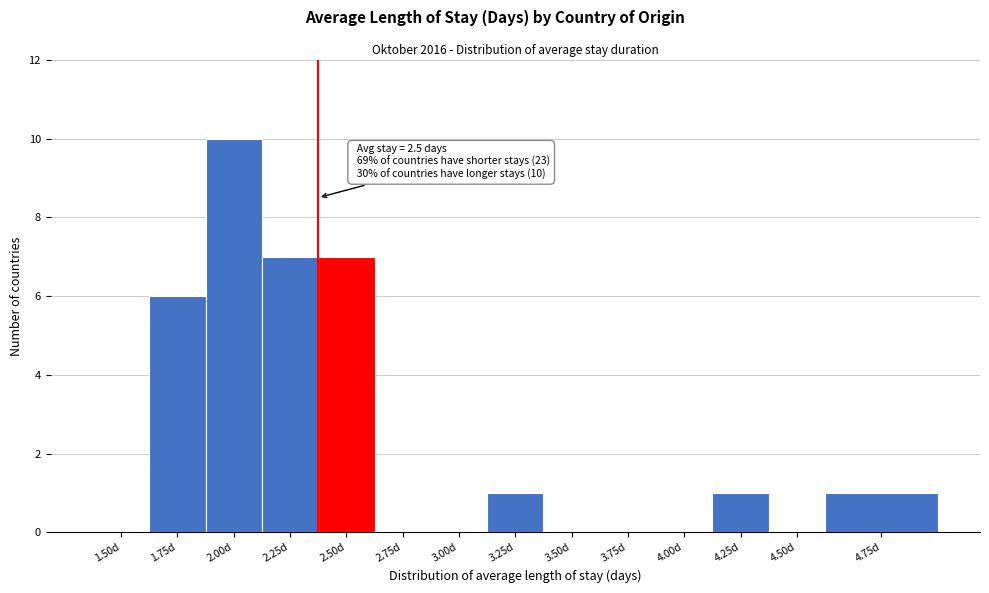

Reading right to left, extract all data points from this chart.

4.75d=1	4.50d=0	4.25d=1	4.00d=0	3.75d=0	3.50d=0	3.25d=1	3.00d=0	2.75d=0	2.50d=7	2.25d=7	2.00d=10	1.75d=6	1.50d=0